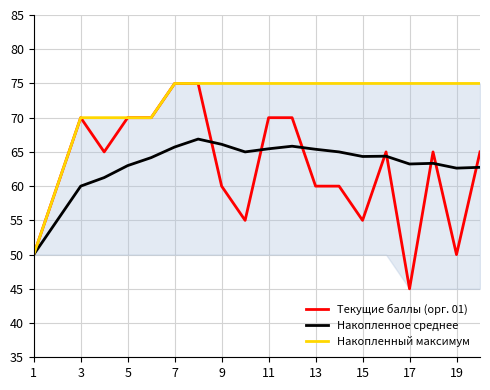

True or false: Накопленный максимум and Текущие баллы (орг. 01) intersect in this chart.

False